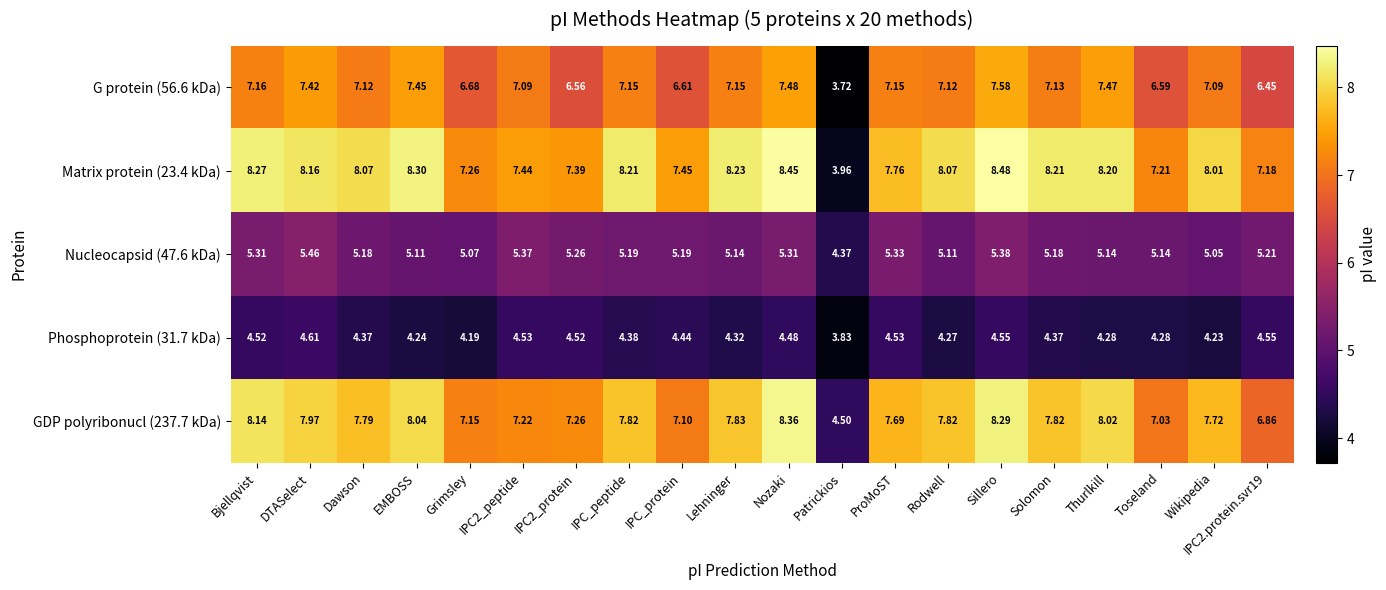

At which category is the sum across all series the highest?

Sillero